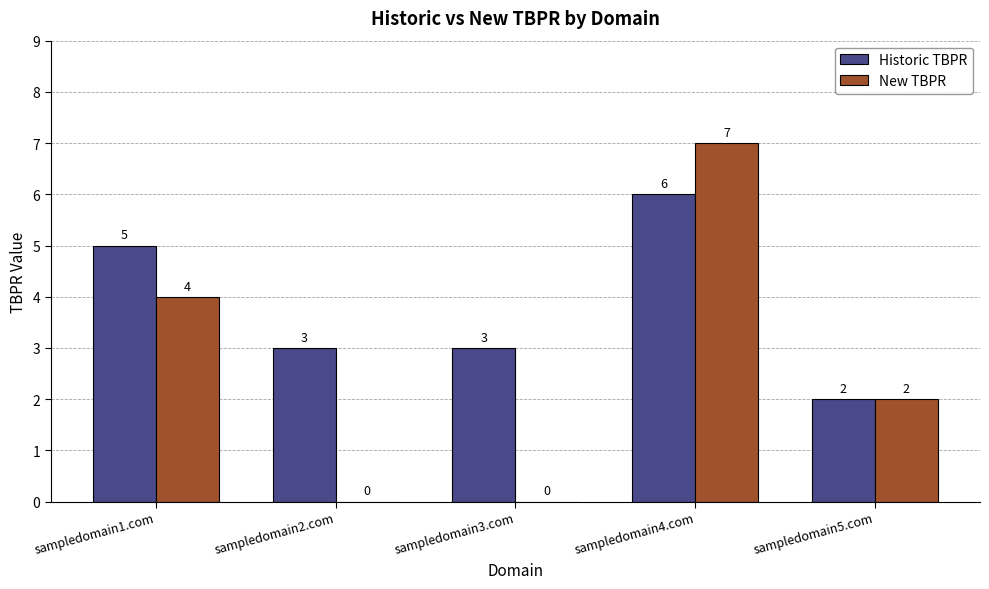

At which label does Historic TBPR first exceed 3?

sampledomain1.com